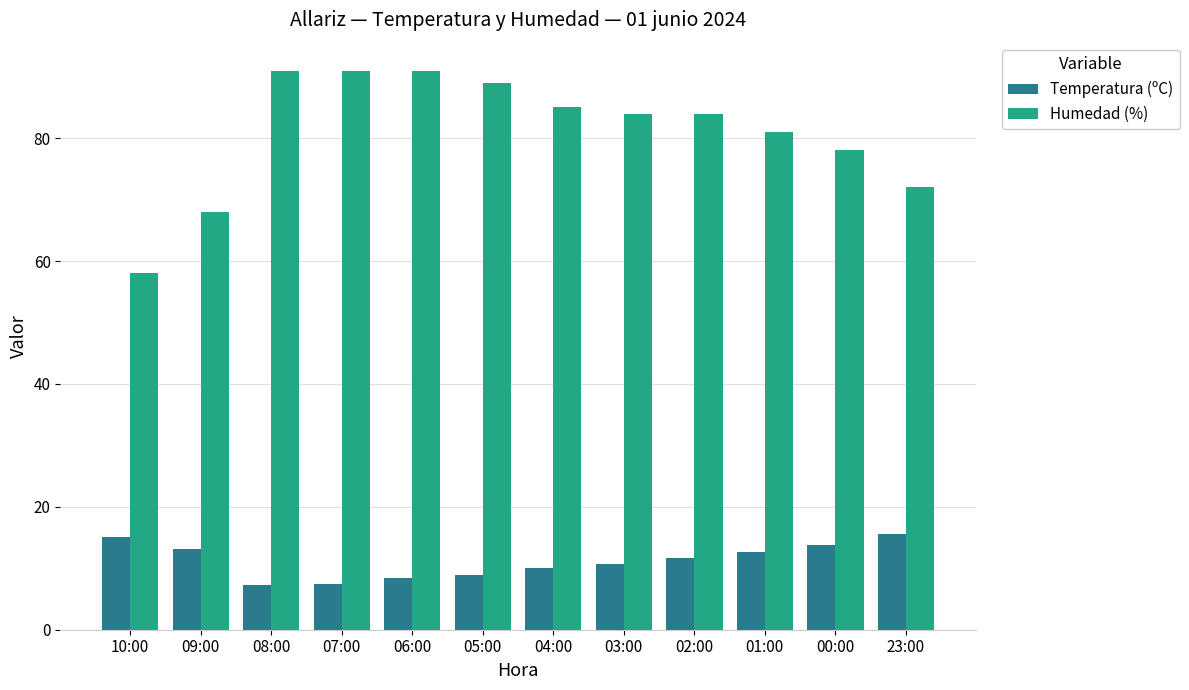

What is the greatest value displayed?

91.0